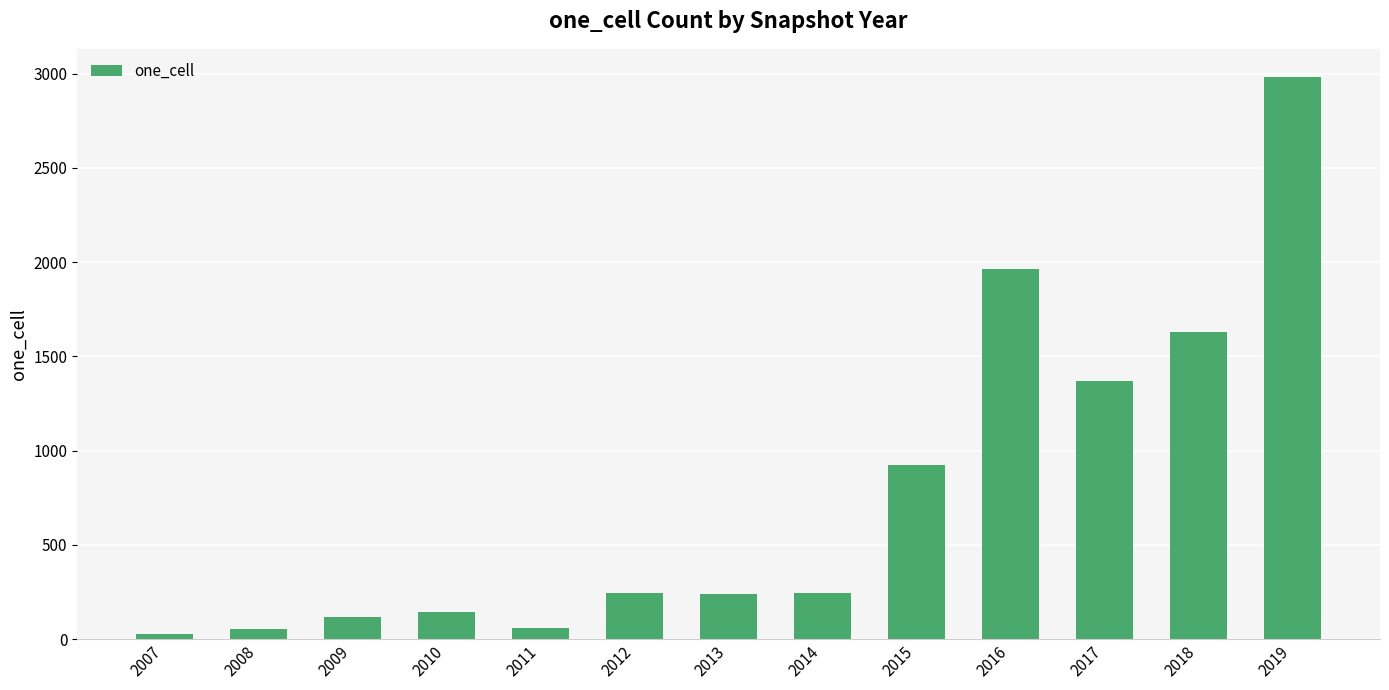

What is the change in value from 2012 to 2013?

-8